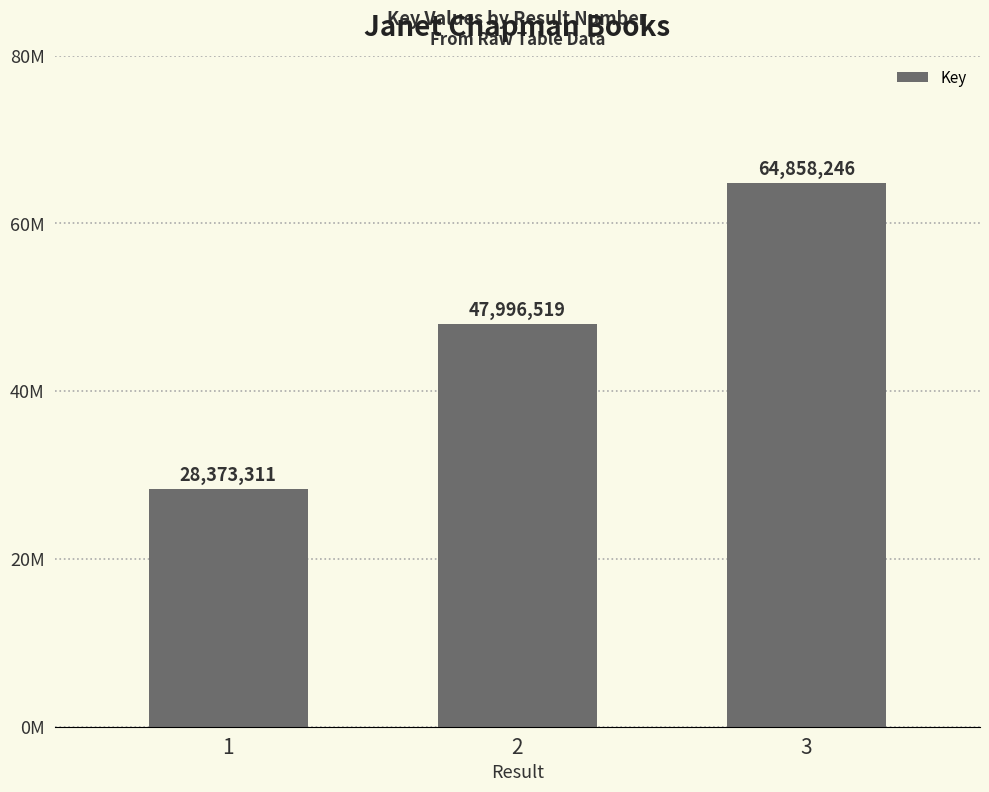

Does the chart contain any negative values?

No